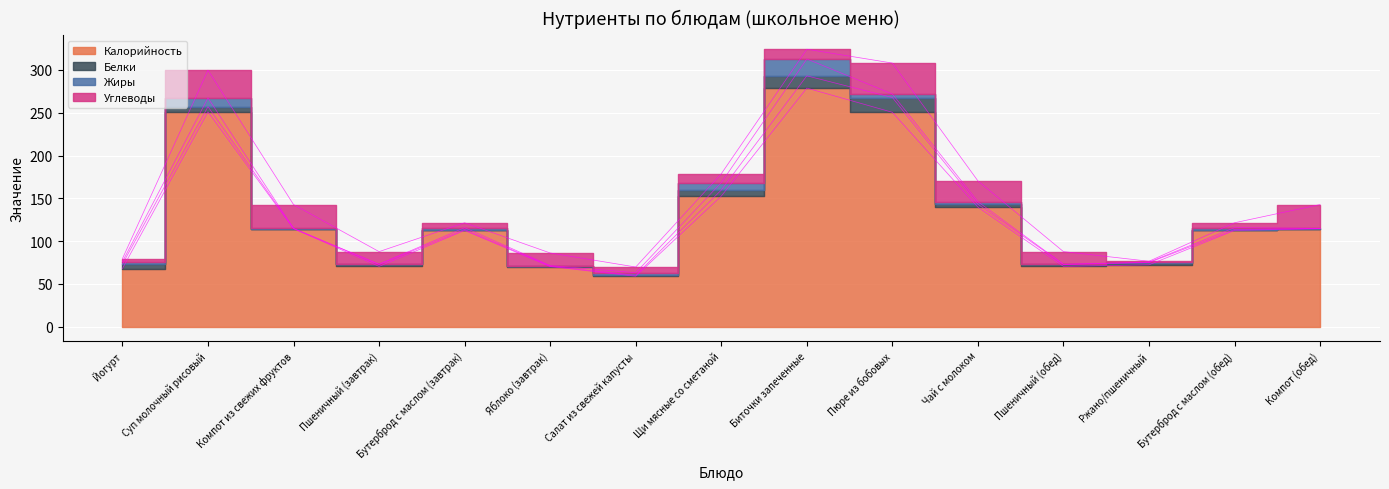

True or false: Калорийность has more than 0 interior local peaks.

True